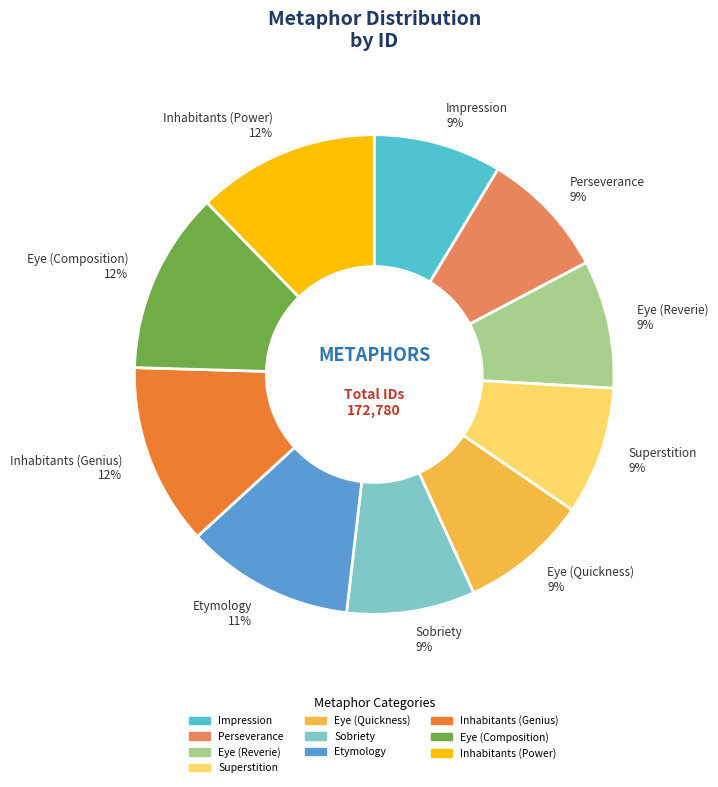

To the nearest percent, what is the average slice percentage?

10%